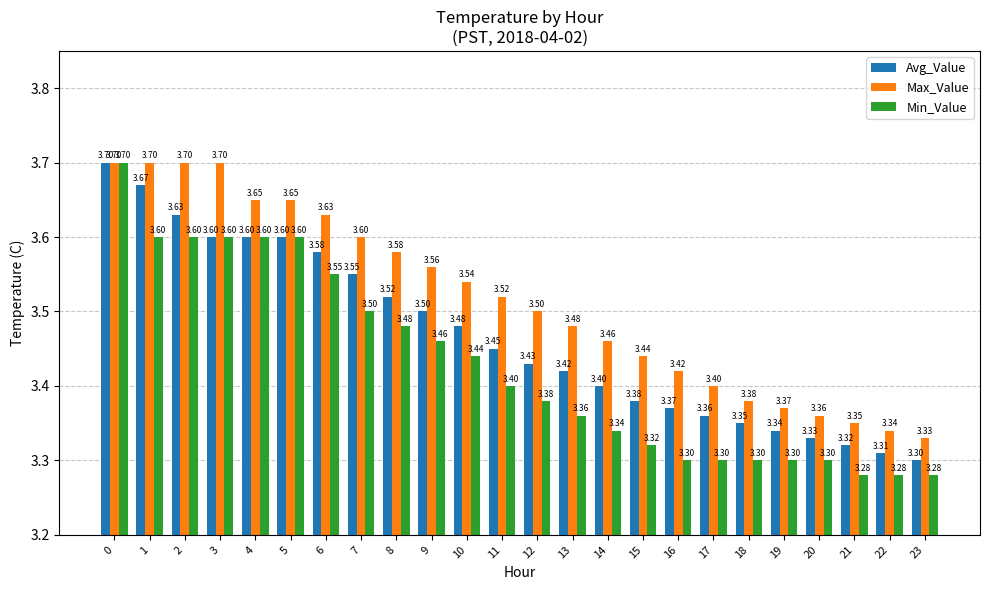

What is the average value of the Avg_Value series?

3.5